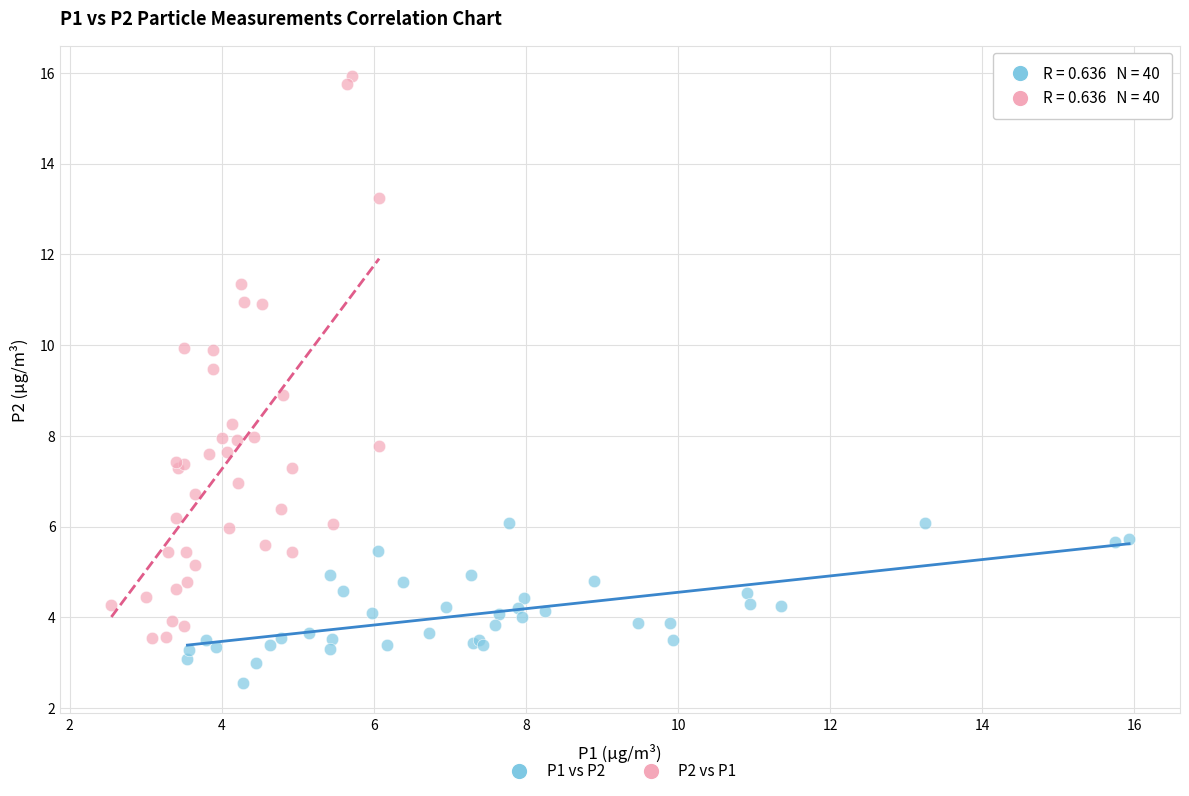

Which series has the widest spread of Y values?

P2 vs P1